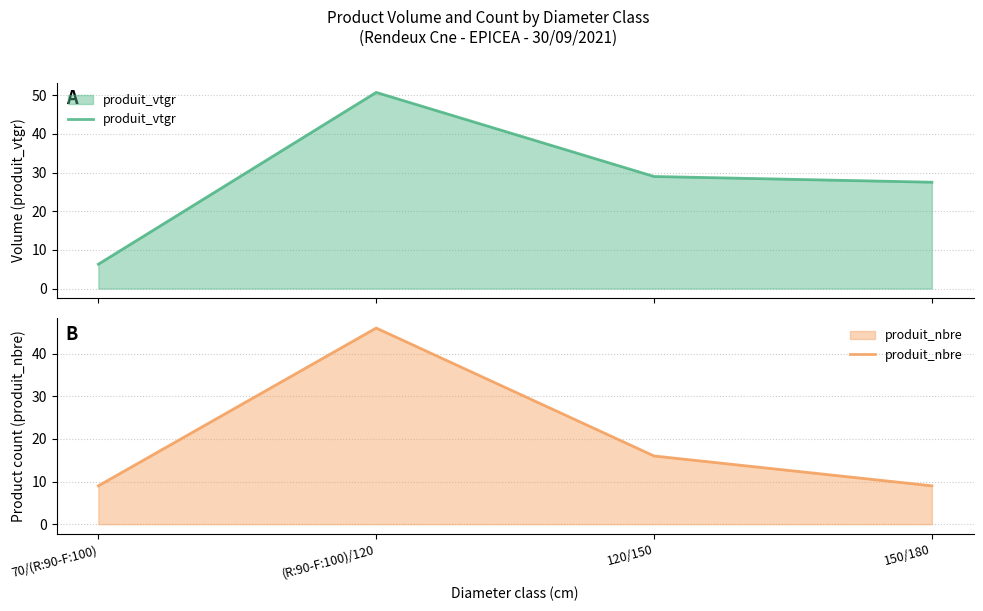

Reading left to right, transcribe all the data shown in this chart.

produit_vtgr: 6.3	50.7	29.0	27.5
produit_nbre: 9.0	46.0	16.0	9.0